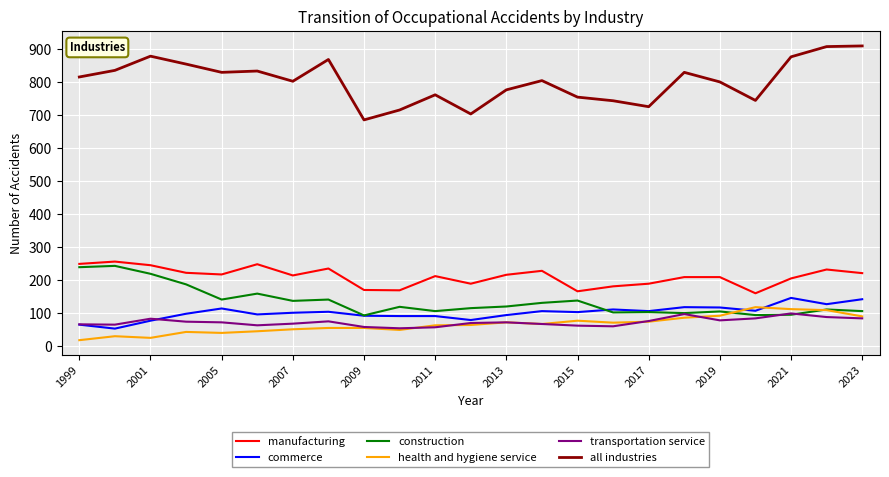

Which series has the largest range (max minus min)?

all industries